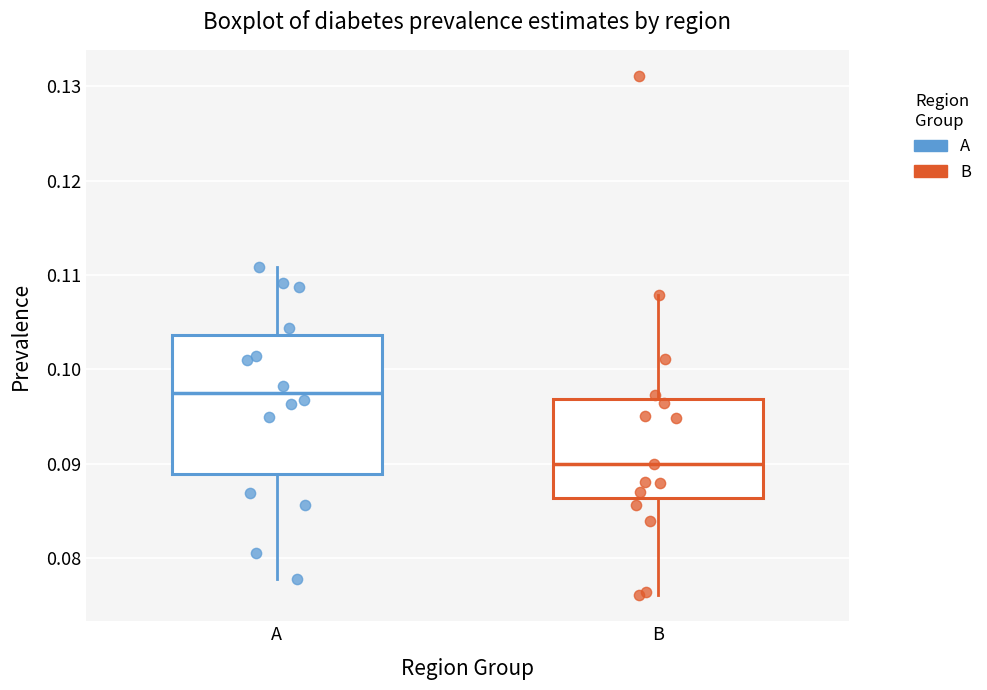

Which box is the tallest, from its lower edge to its upper edge?

A